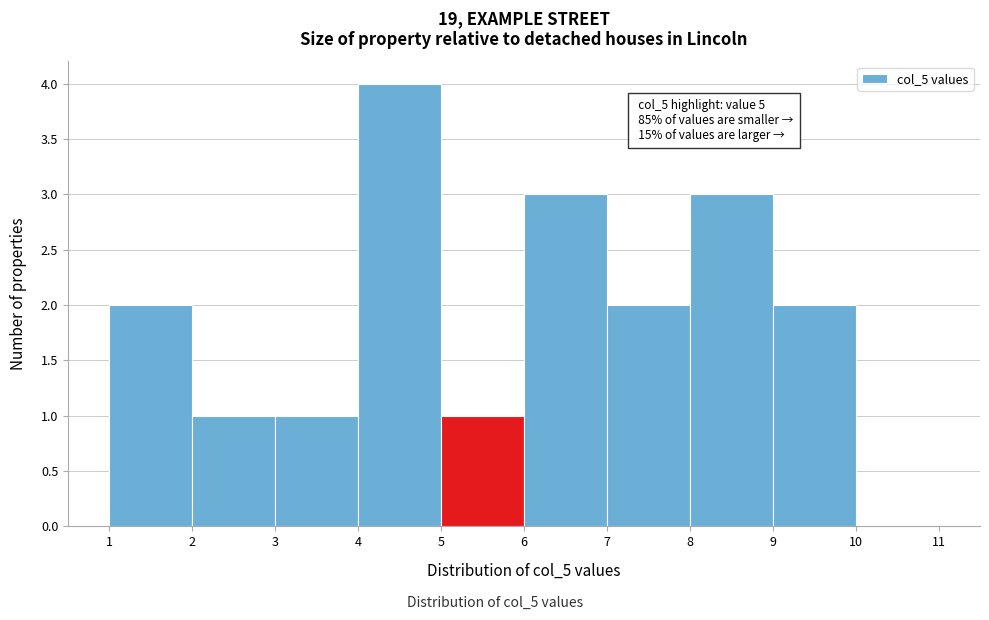

Over which range of the x-axis is the bar tallest?

4 to 5